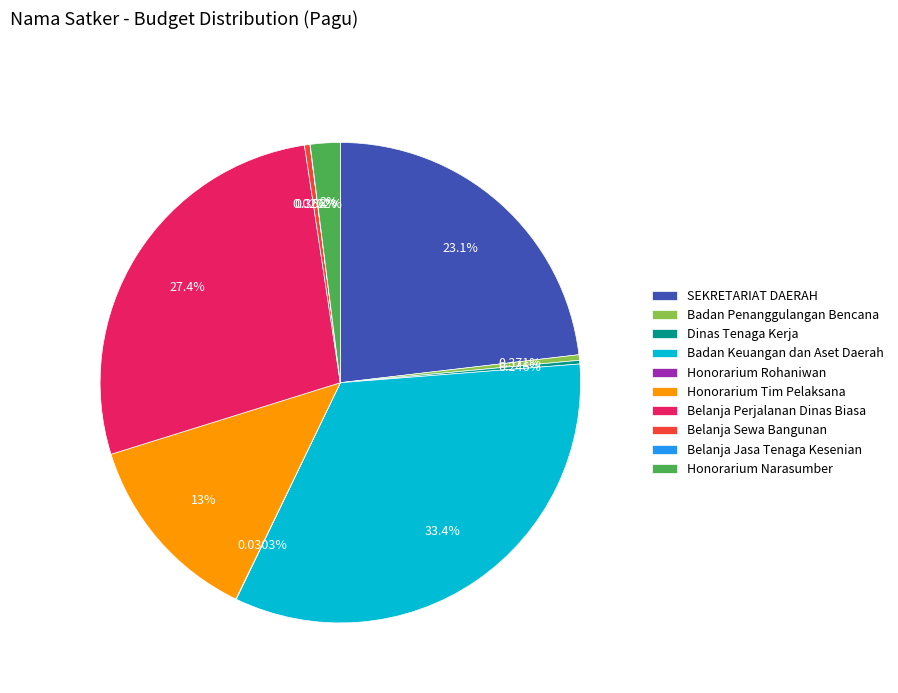

Is there any slice that represents more than half of the pie?

No